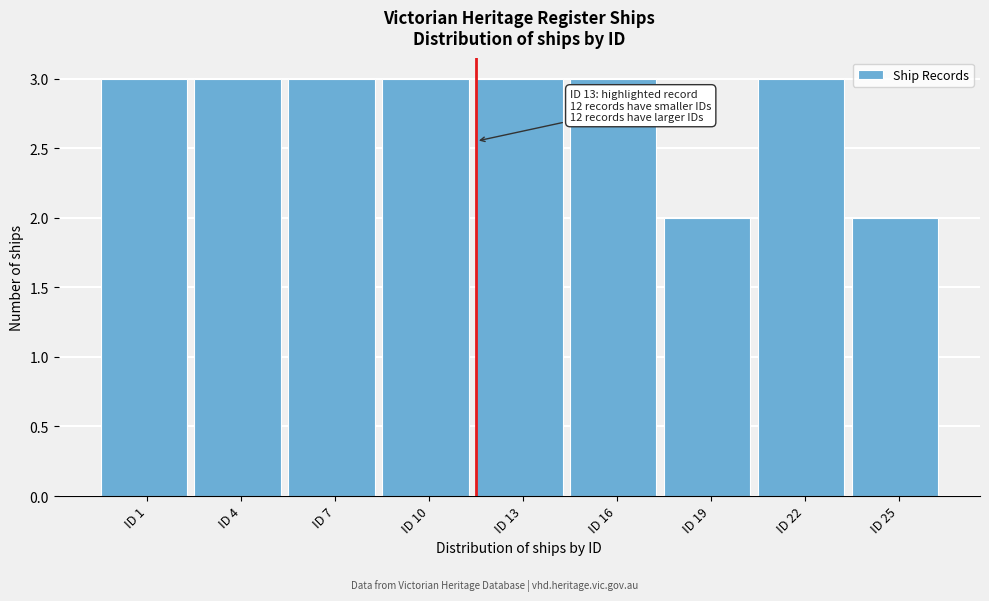

Reading right to left, list all the values displayed in this chart.

2	3	2	3	3	3	3	3	3